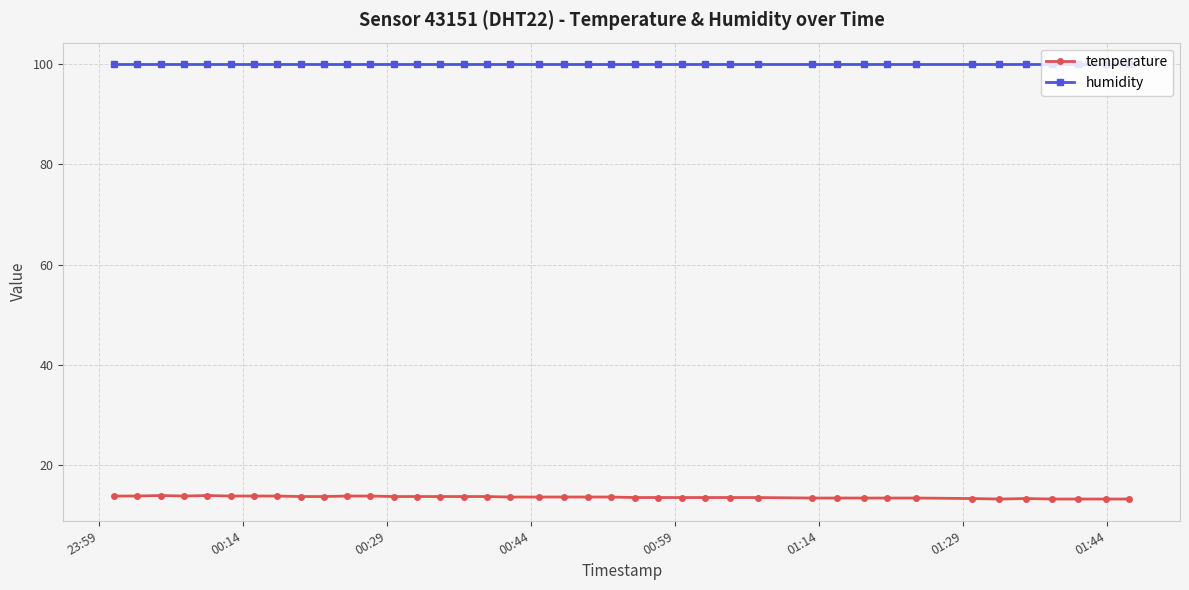

At how many categories does at least one series exceed 78?

40